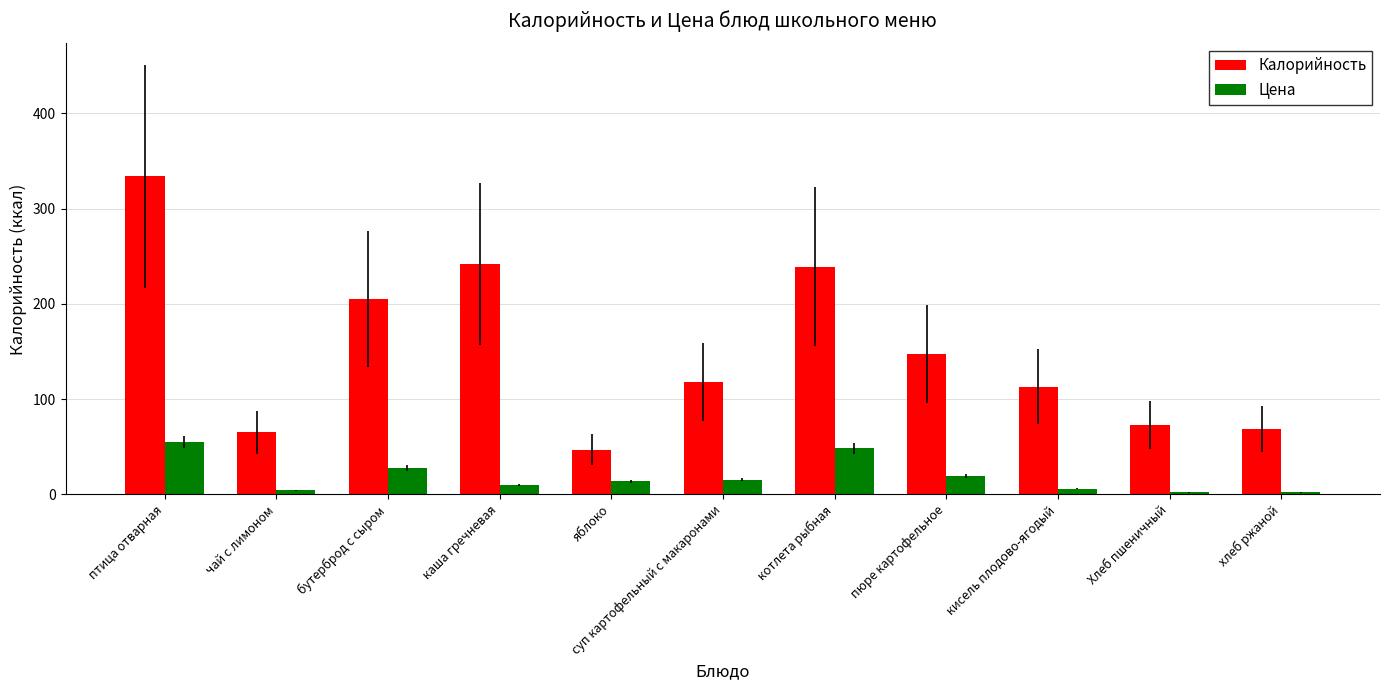

What is the total value across all series at котлета рыбная?

287.6